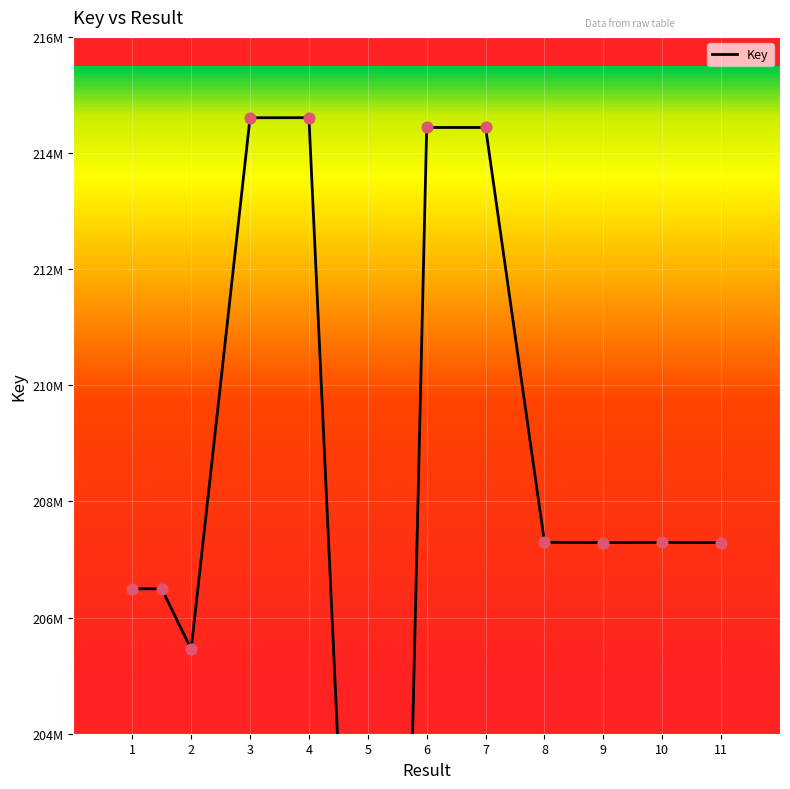

What is the change in value from  to 6?

+7944277